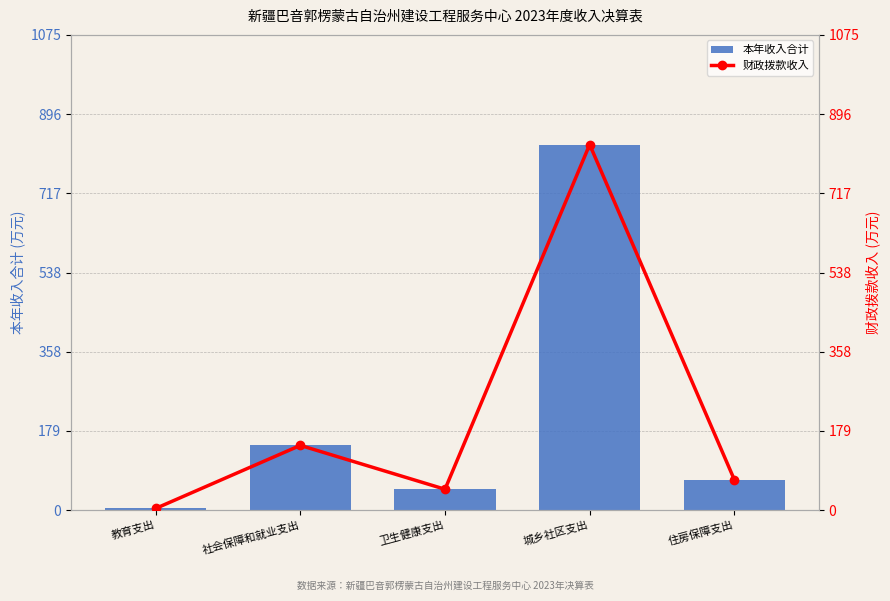

What is the average value of the 本年收入合计 series?

218.7